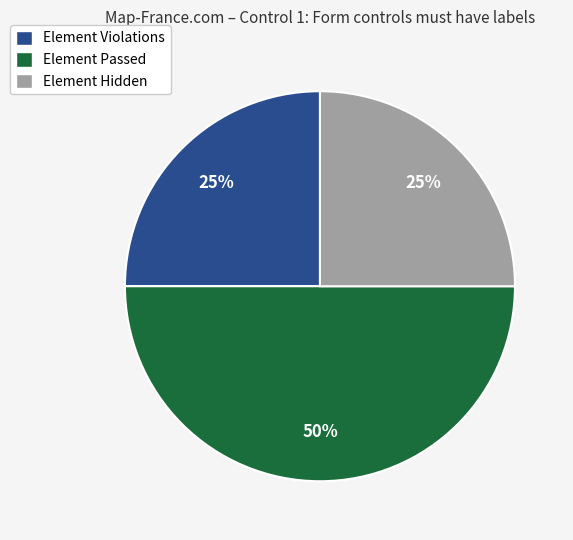

Does Element Violations account for over 50% of the chart?

No